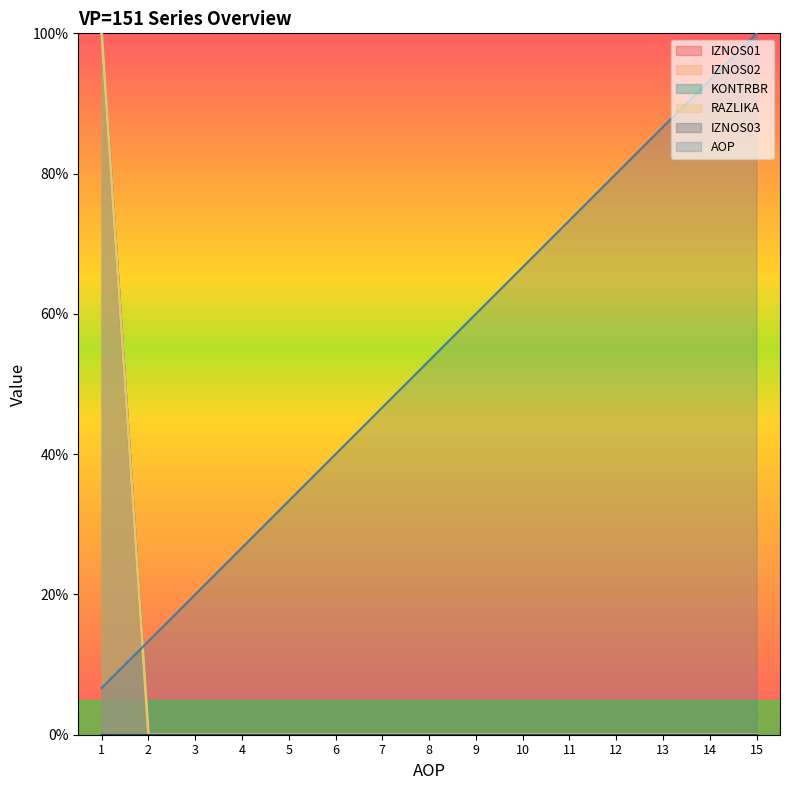

What is the difference between the maximum and minimum values in the IZNOS02 series?

100.0